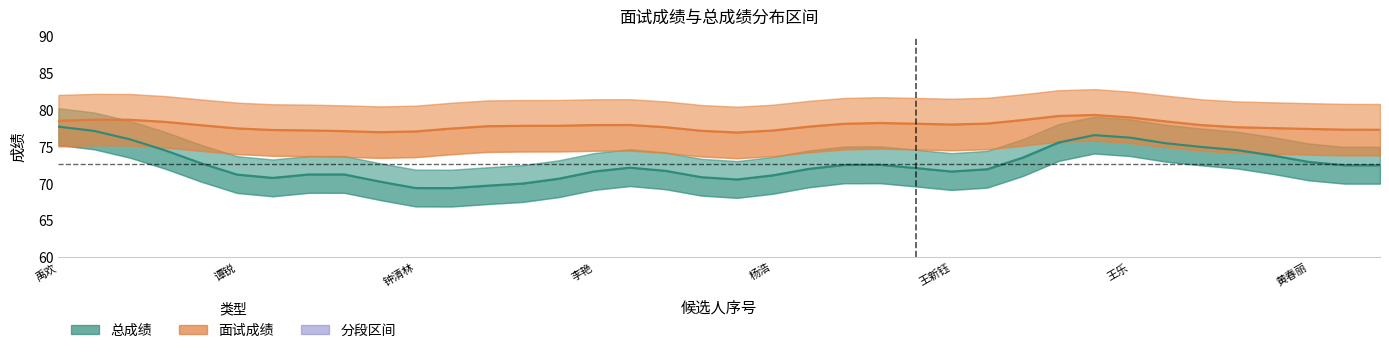

What is the value of the 总成绩 point at the 12th from the left?

69.4